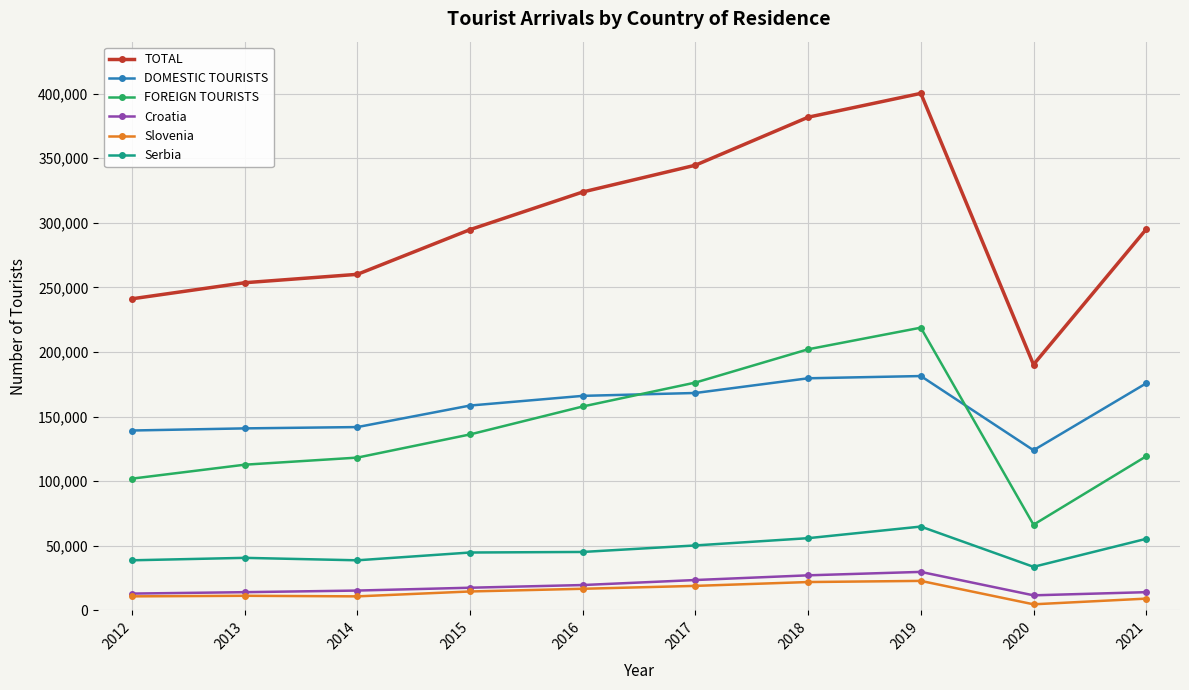

What is the average value of the Serbia series?

46821